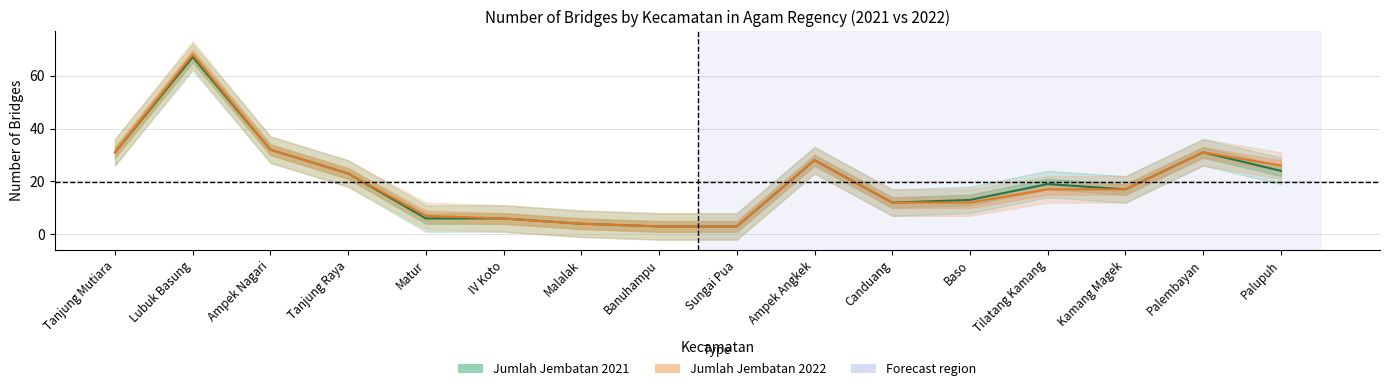

What is the lowest value of the Jumlah Jembatan 2022 series?

3